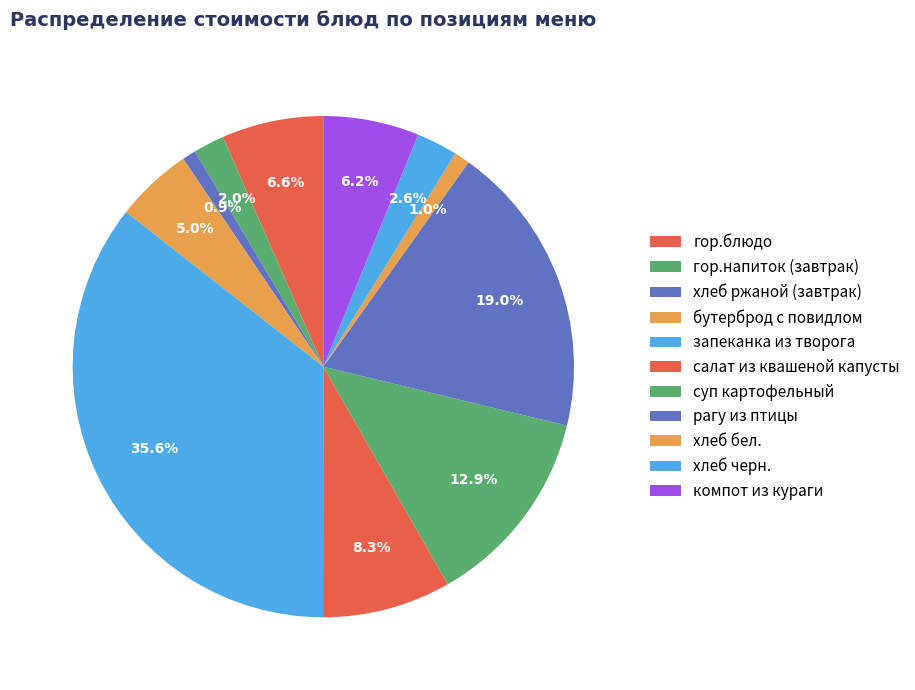

What is the total percentage of гор.напиток (завтрак) and салат из квашеной капусты?

10.3%